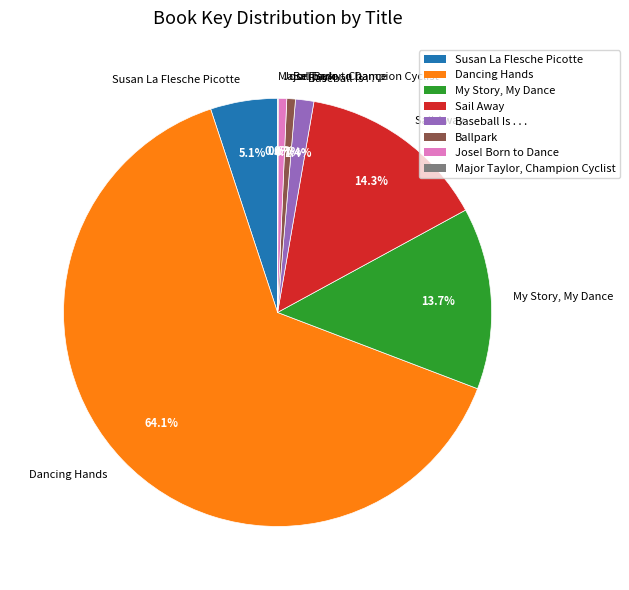

To the nearest percent, what is the difference between the Susan La Flesche Picotte and My Story, My Dance slice percentages?

9%